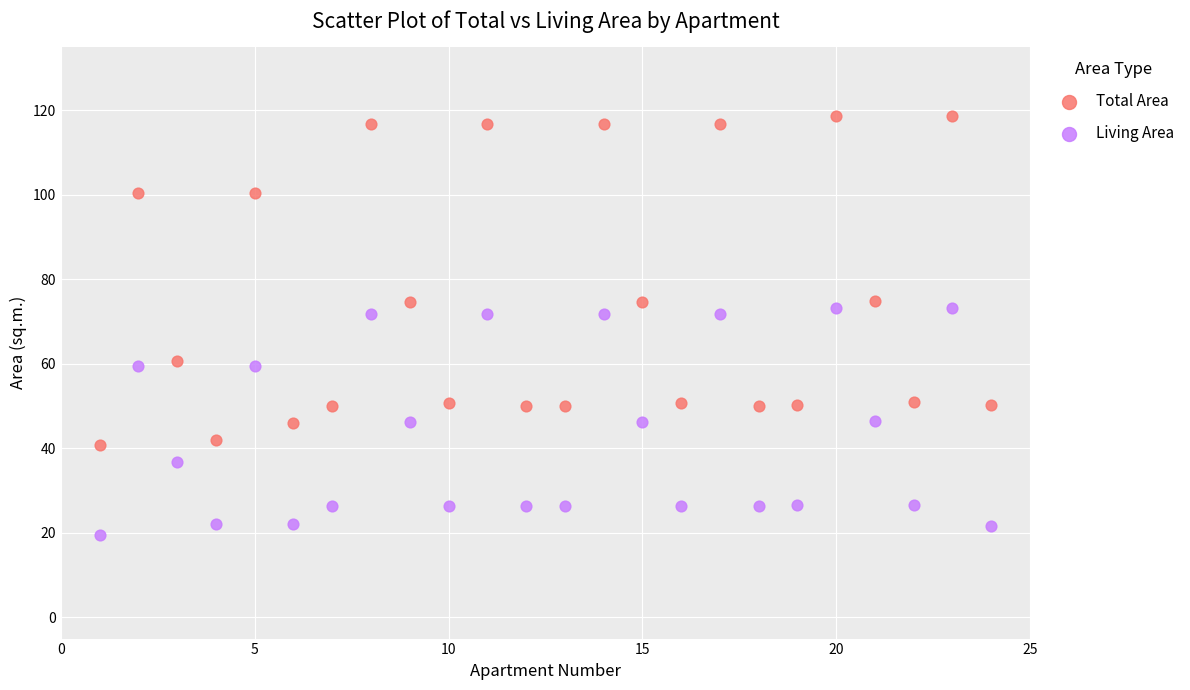

What is the X range (max minus min) for the scatter plot?

23.0